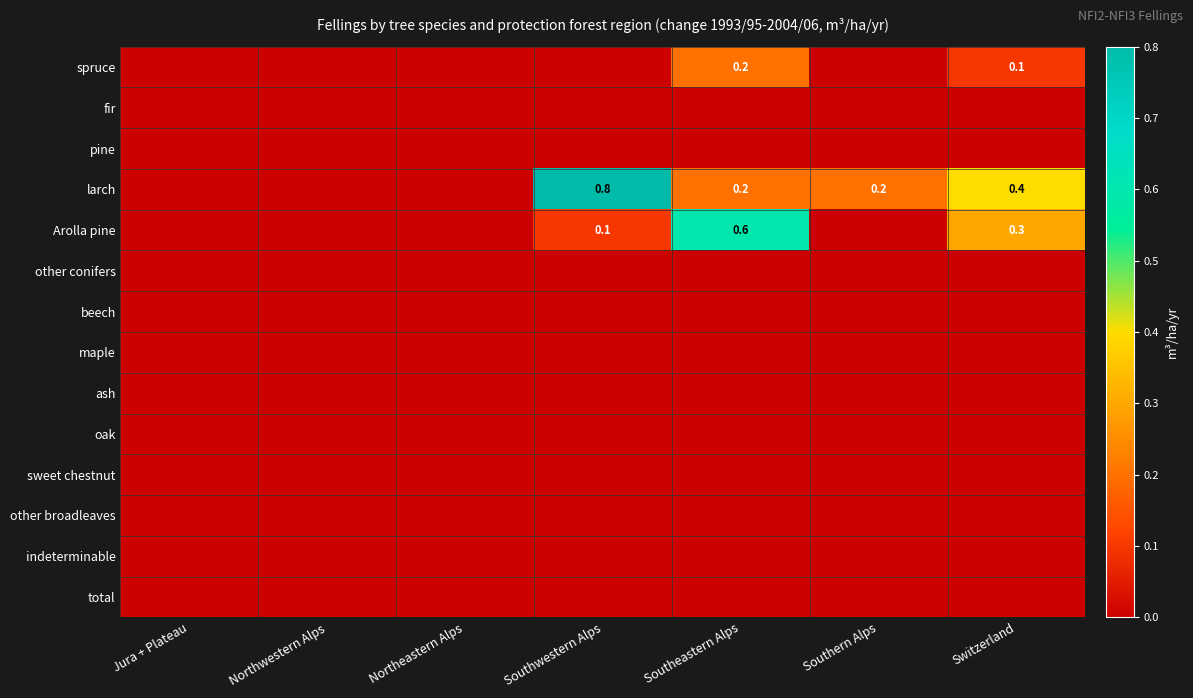

At which category does the chart reach its minimum across all series?

Jura + Plateau